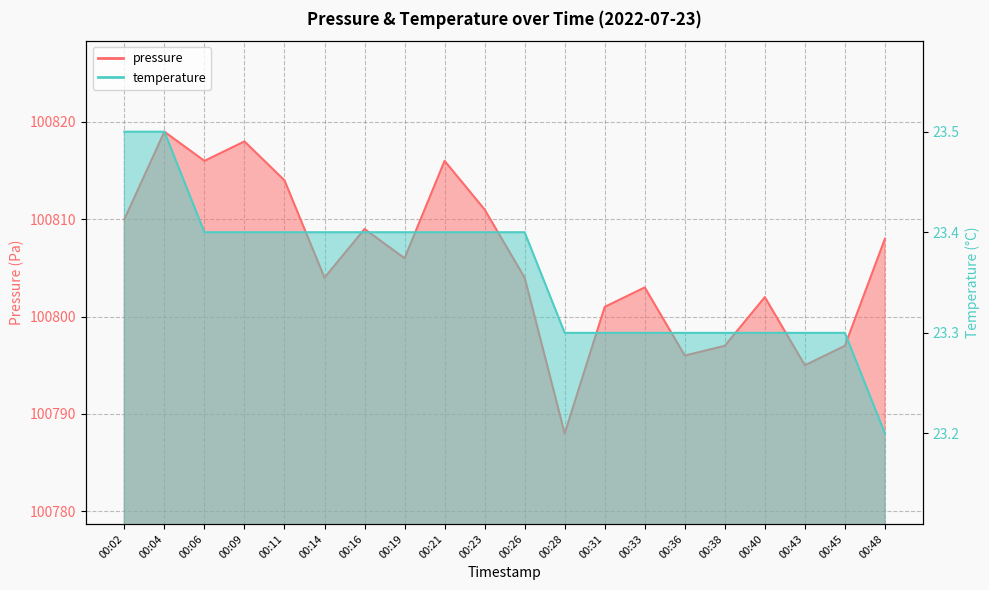

Is it true that pressure equals 138548.4 at 00:40?

False